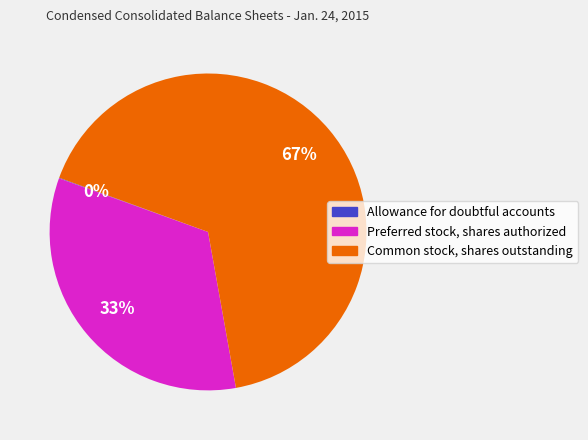

Which slice is the largest?

Common stock, shares outstanding